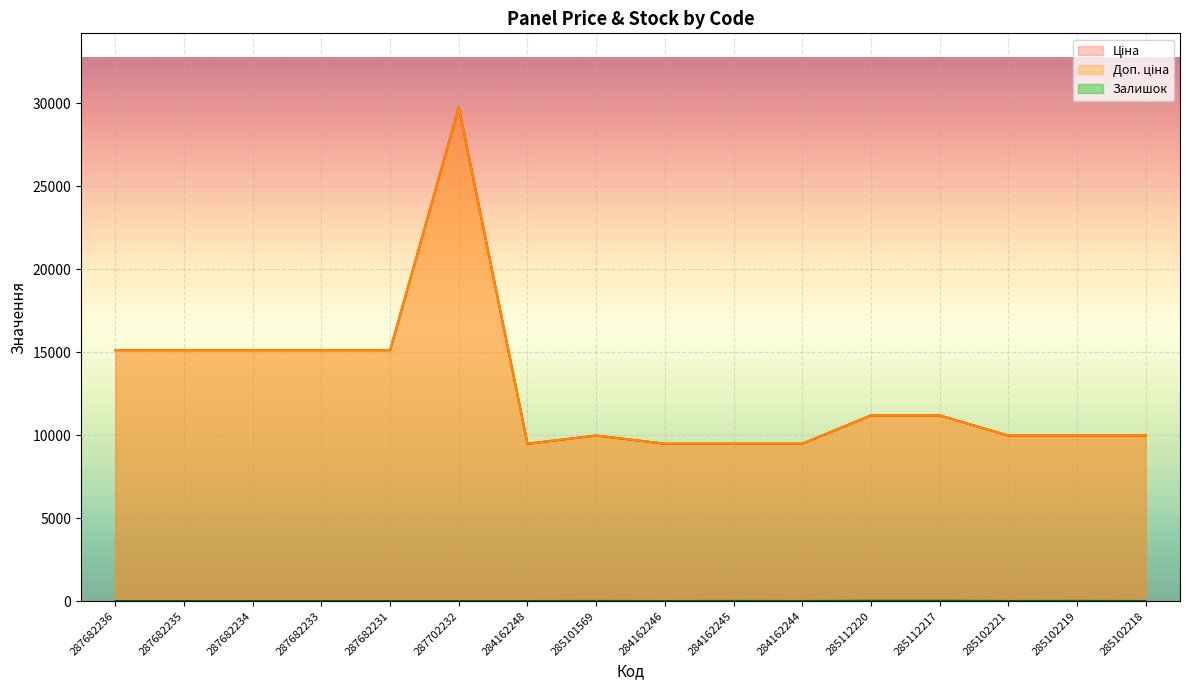

At how many categories does at least one series exceed 24253?

1